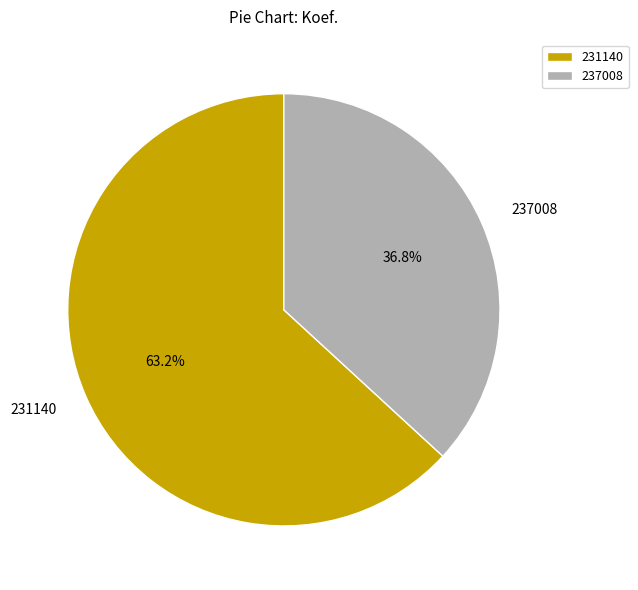

Between 231140 and 237008, which is larger?

231140